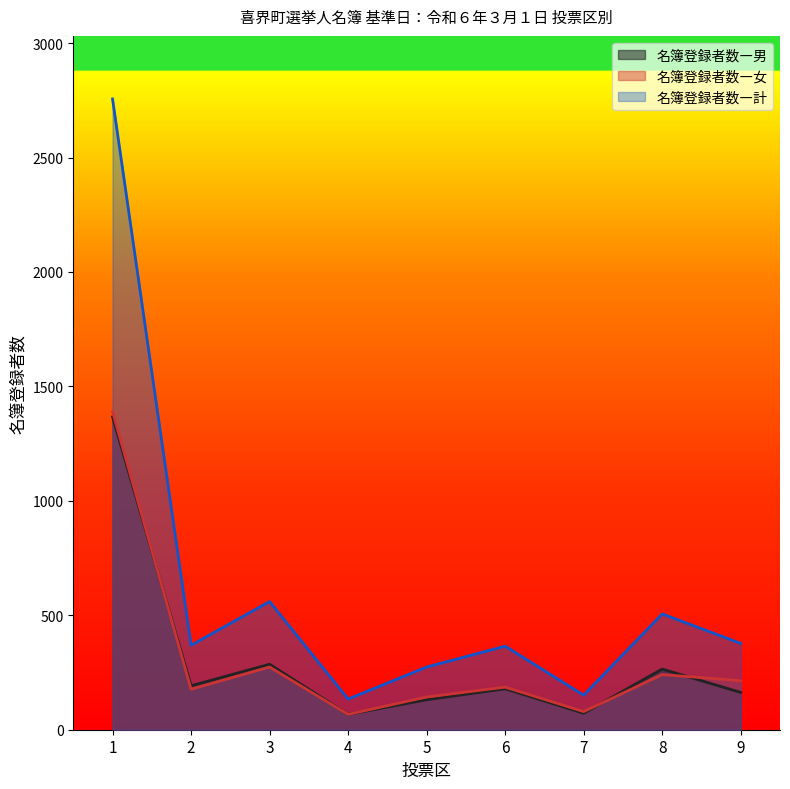

What is the difference between the maximum and minimum values in the 名簿登録者数―男 series?

1300